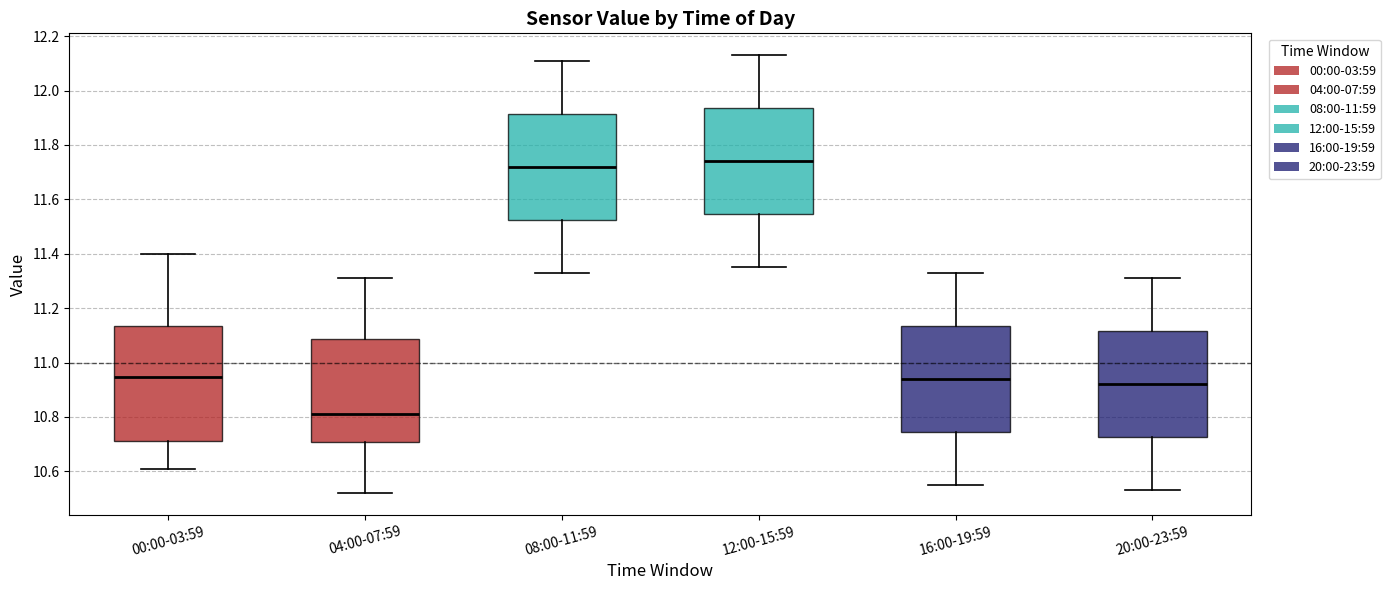

Which box's median line is the lowest?

04:00-07:59